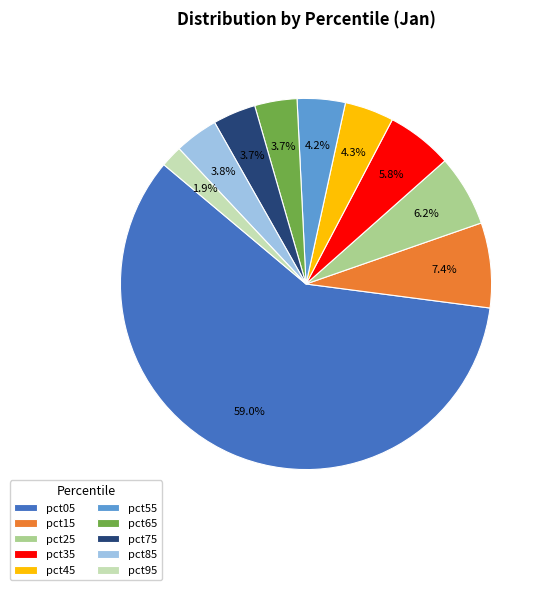

Which slice is the largest?

pct05